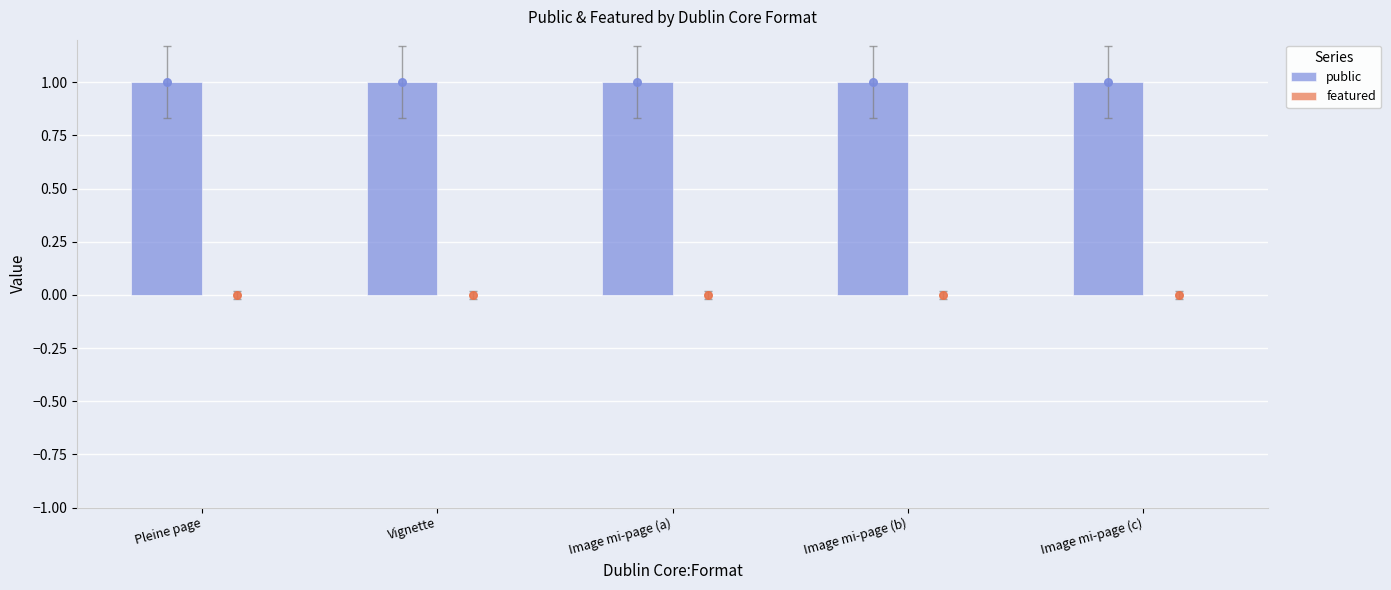

What is the total value across all series at Pleine page?

1